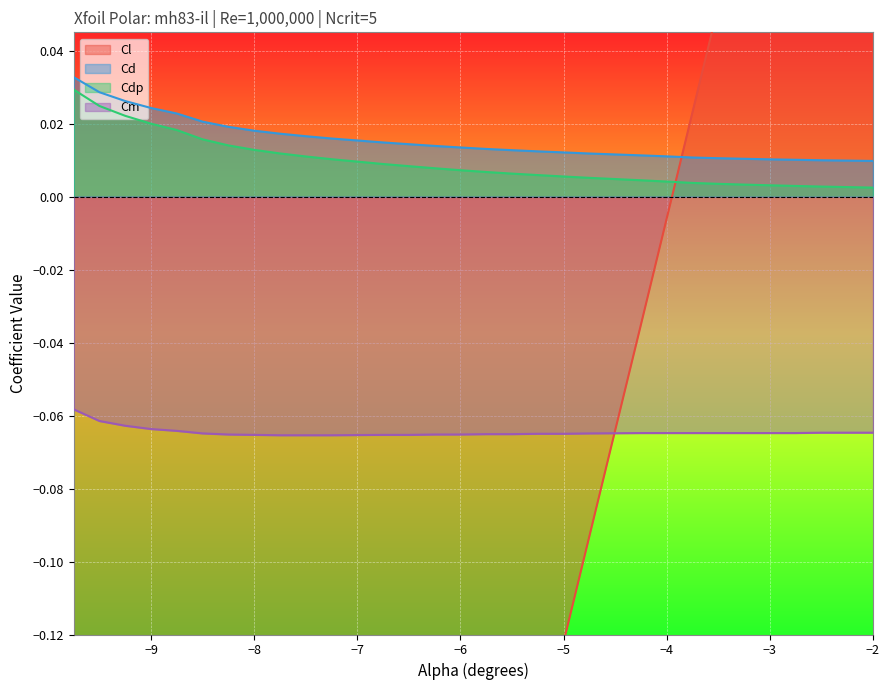

True or false: Cdp and Cd intersect in this chart.

False